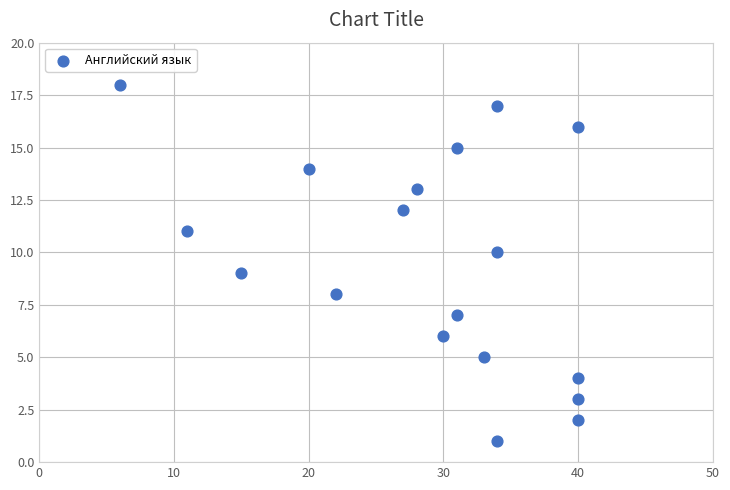

What is the range of Y values (max minus min)?

17